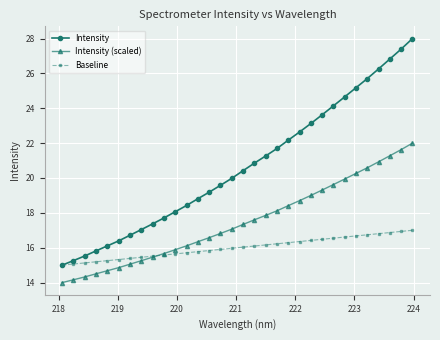

What is the value of the Intensity (scaled) point at the 8th from the left?

15.3